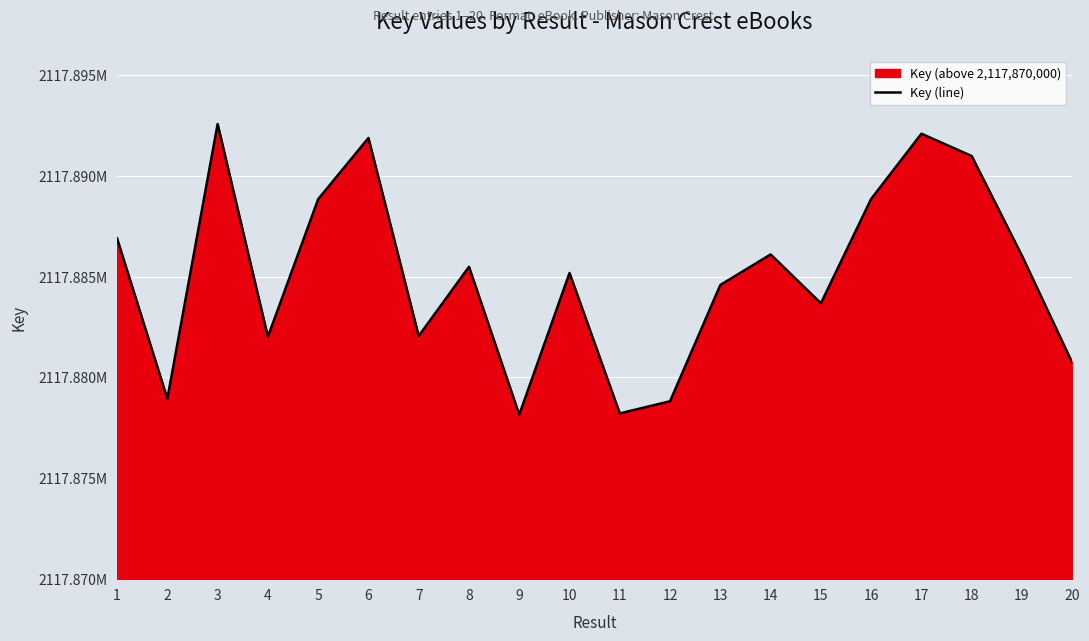

Where does the data first go above 15484?

1